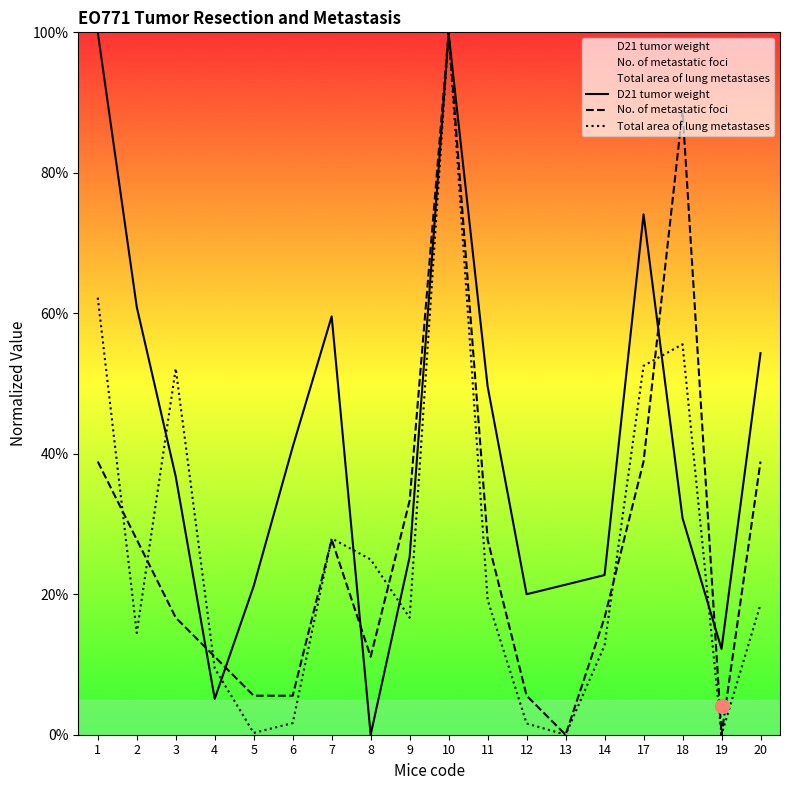

How many times do D21 tumor weight and Total area of lung metastases cross each other?

8